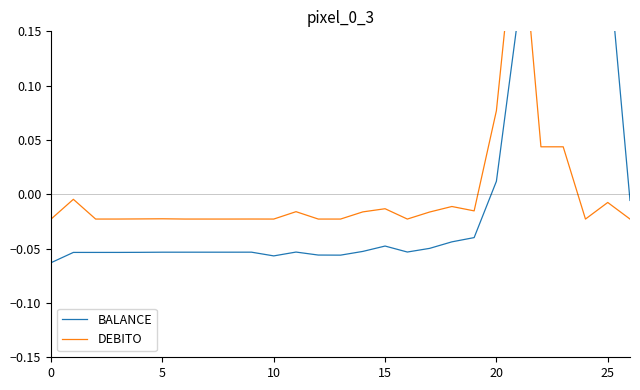

Where is the first local minimum for BALANCE?

10